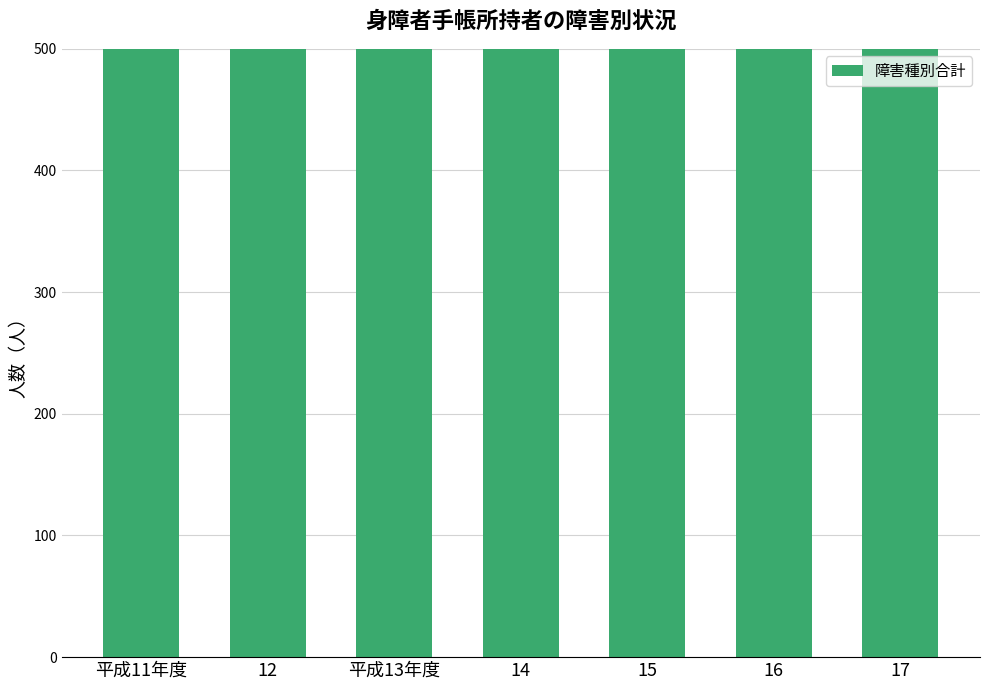

What position from the left is 平成11年度?

1